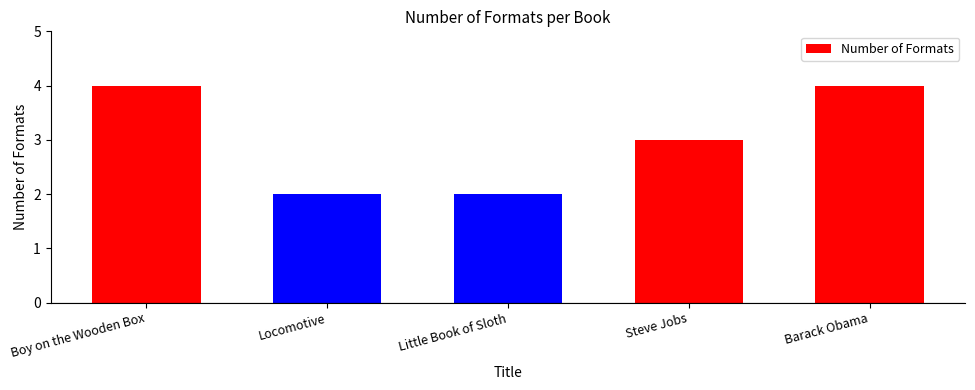

What is the difference between the maximum and minimum values?

2